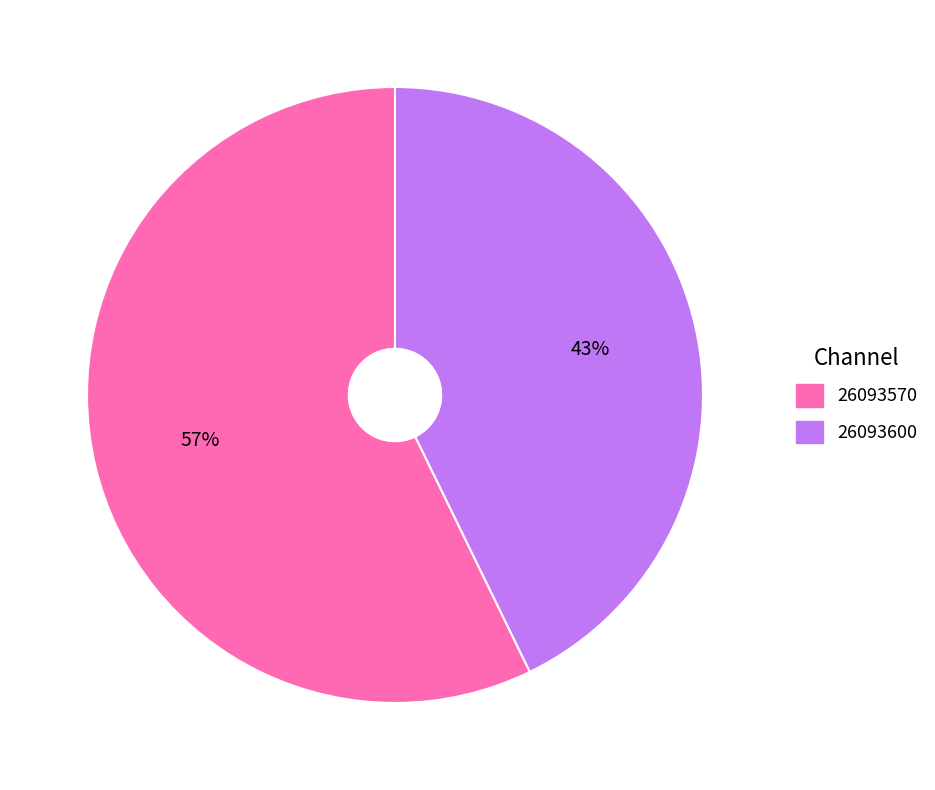

Count the number of slices in the pie.

2